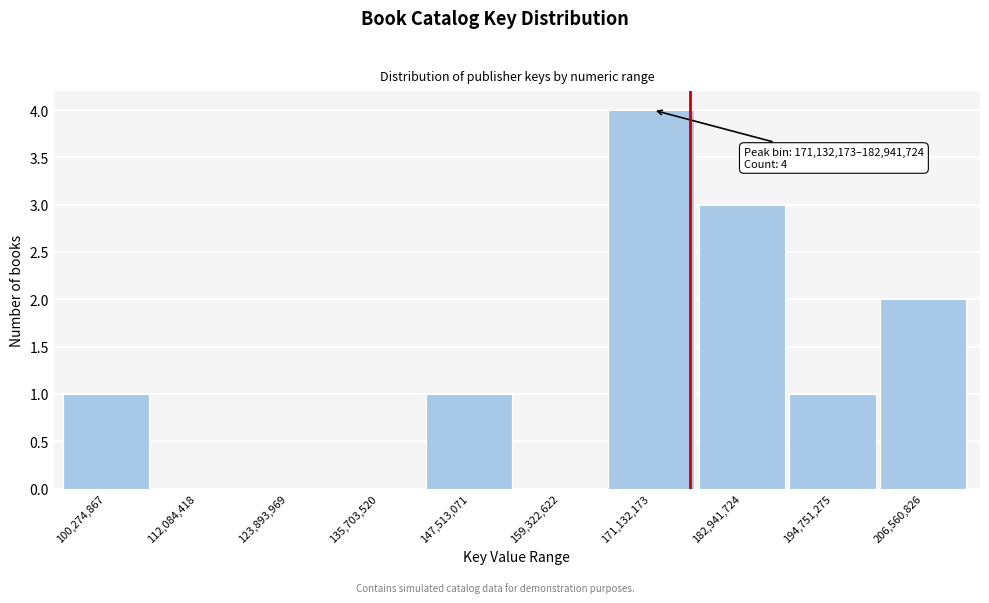

Reading right to left, extract all data points from this chart.

206,560,826=2	194,751,275=1	182,941,724=3	171,132,173=4	159,322,622=0	147,513,071=1	135,703,520=0	123,893,969=0	112,084,418=0	100,274,867=1